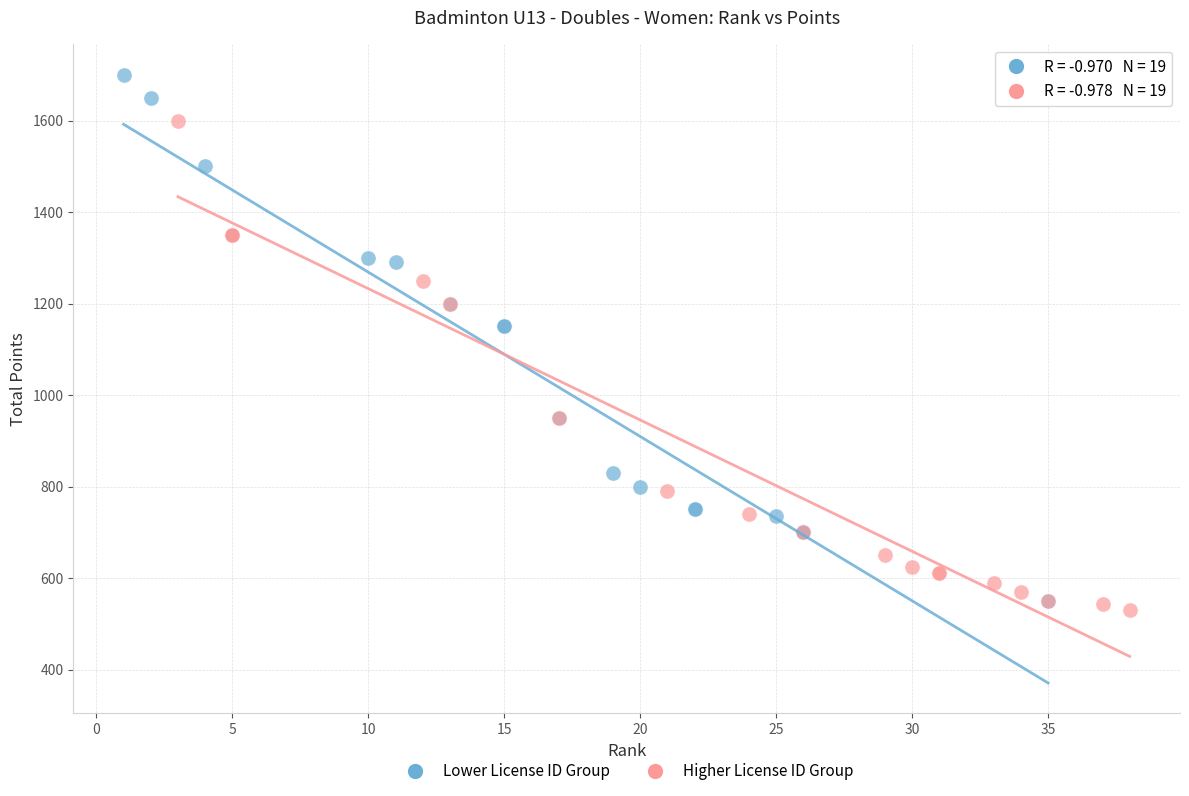

Which series reaches the minimum Y coordinate?

Higher License ID Group